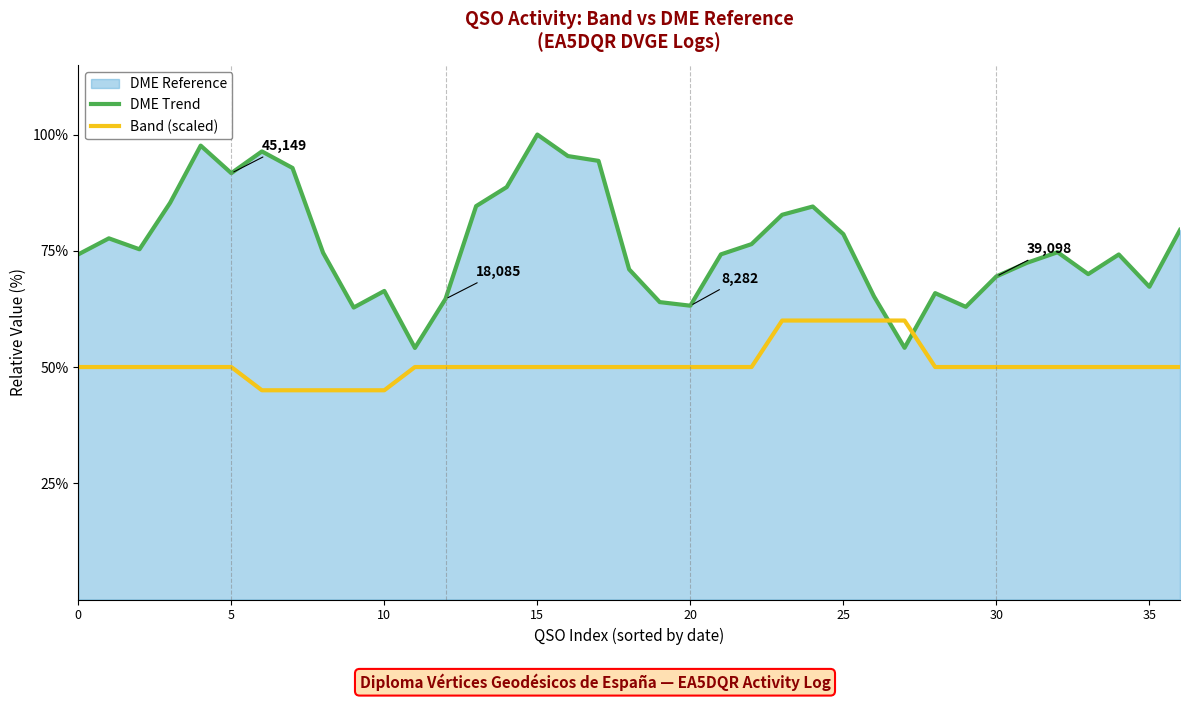

Does the chart have visible grid lines?

No